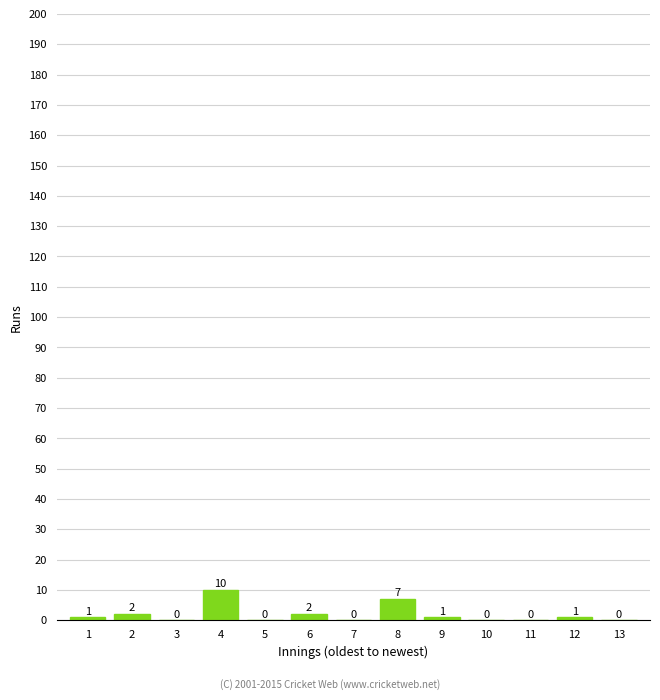

Reading left to right, transcribe all the data shown in this chart.

1=1	2=2	3=0	4=10	5=0	6=2	7=0	8=7	9=1	10=0	11=0	12=1	13=0